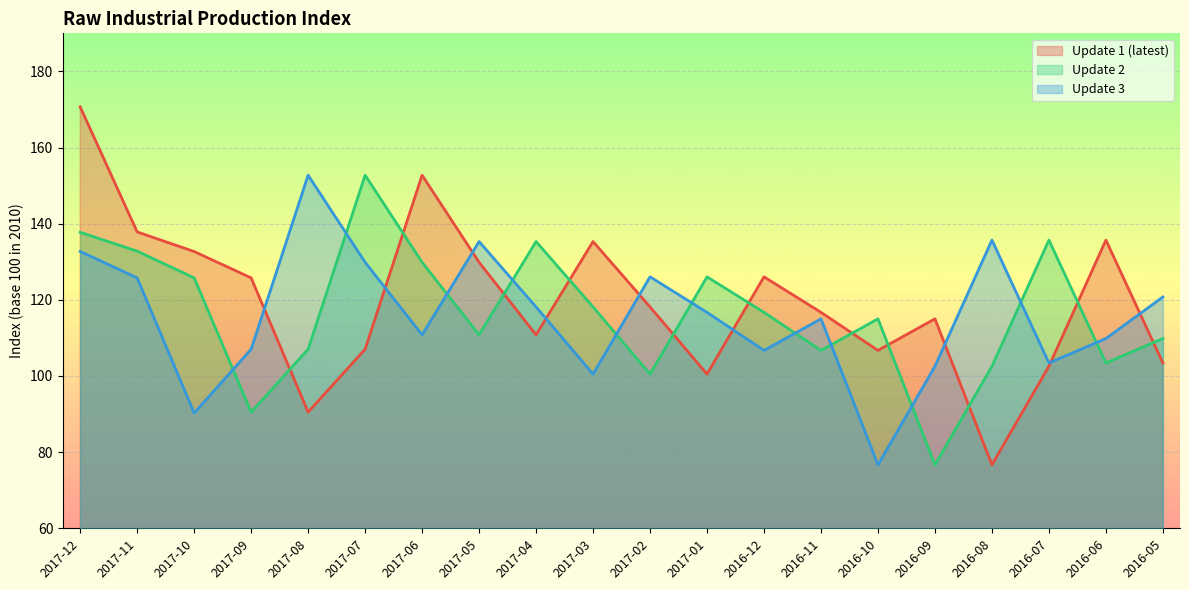

True or false: Update 2 has a value of 189.7 at 2016-12.

False